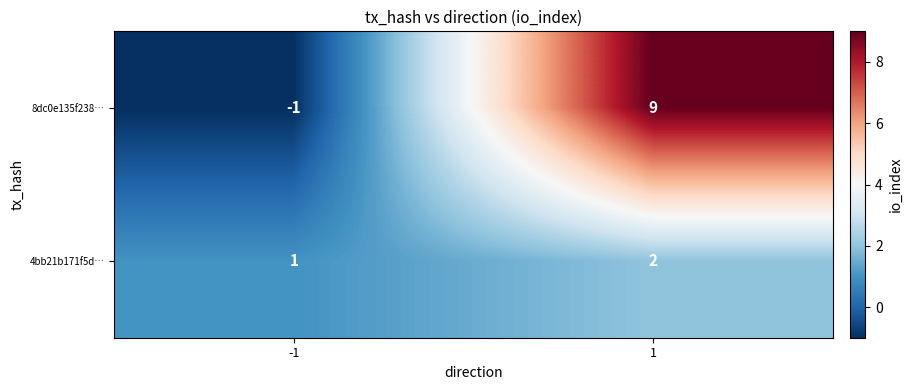

Reading left to right, transcribe all the data shown in this chart.

8dc0e135f238…: -1	9
4bb21b171f5d…: 1	2